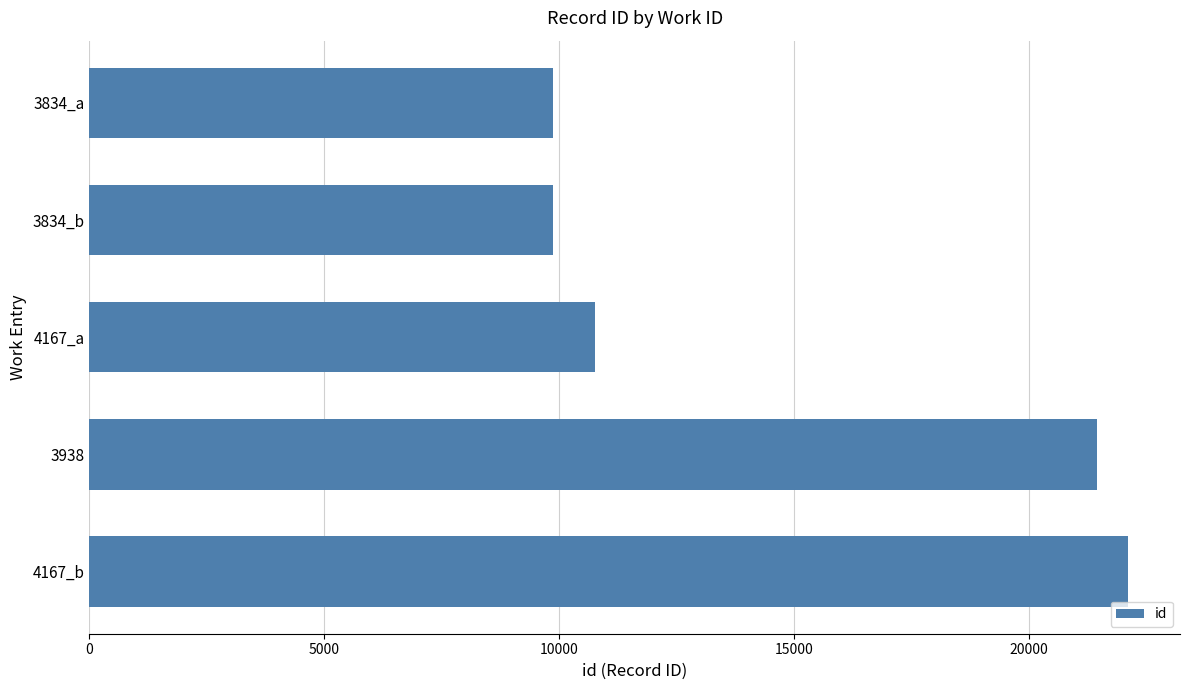

What is the label of the 1st bar from the top?

3834_a